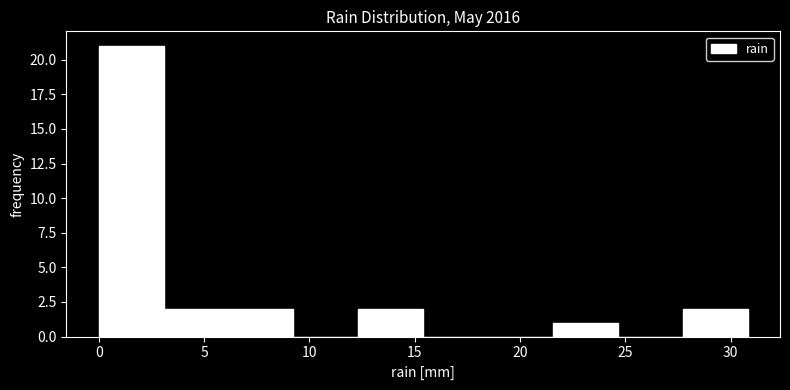

Reading left to right, list every bar in this chart as the range it spans on the x-axis followed by its height. Neither the bar edges nor the heights are printed on the chart, so give them approximately, as read against the axes.

0.0 to 3.0: 21
3.0 to 6.0: 2
6.0 to 9.0: 2
9.0 to 12.5: 0
12.5 to 15.5: 2
15.5 to 18.5: 0
18.5 to 21.5: 0
21.5 to 24.5: 1
24.5 to 27.5: 0
27.5 to 31.0: 2